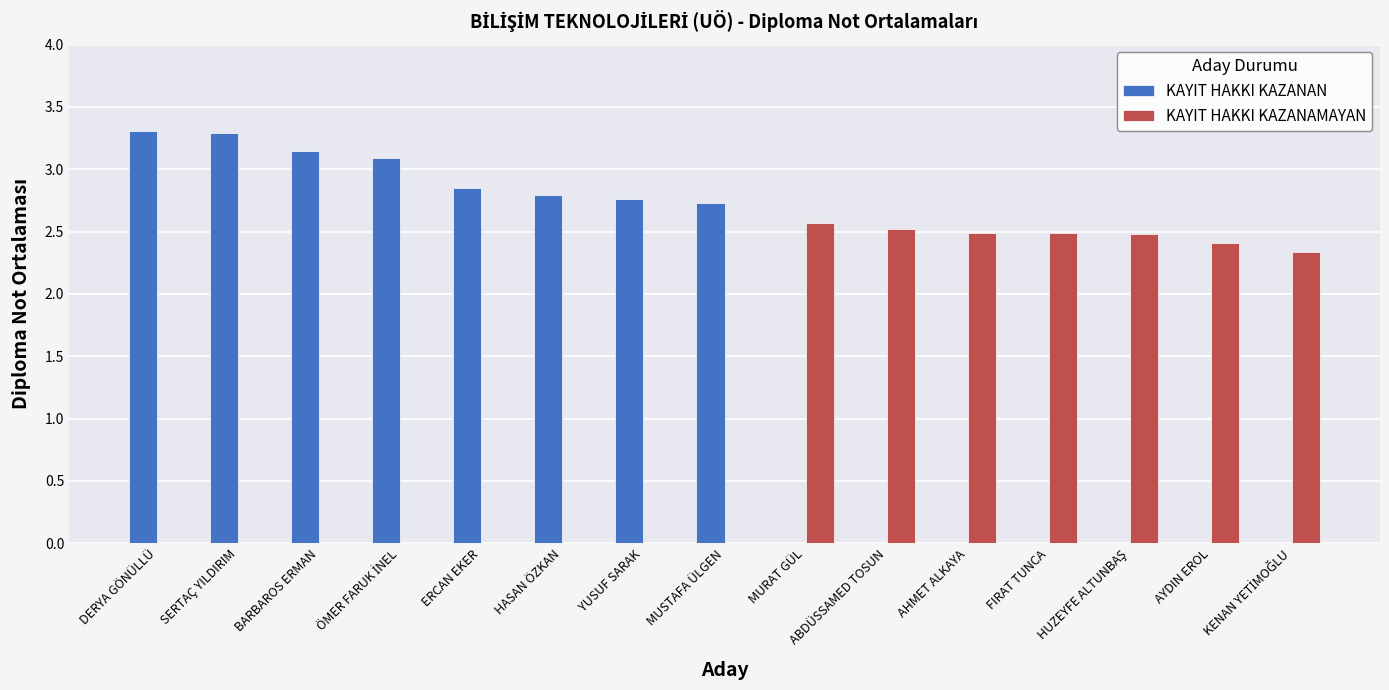

At which label does KAYIT HAKKI KAZANAN first exceed 2?

DERYA GÖNÜLLÜ